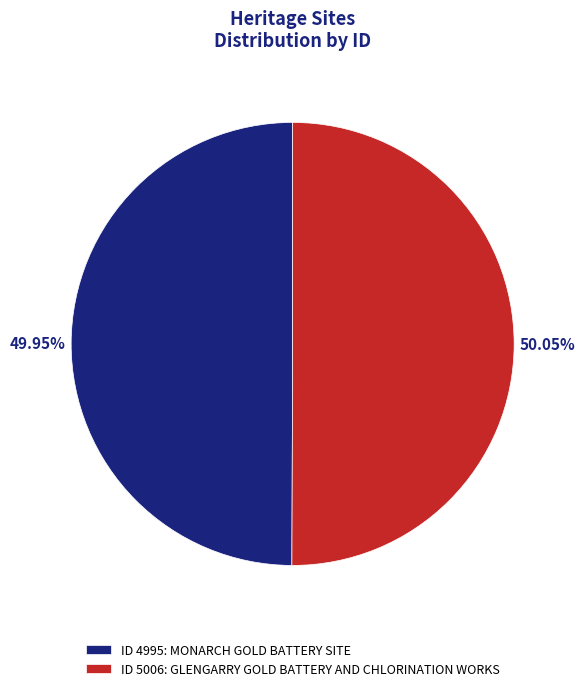

How many slices are in this pie chart?

2